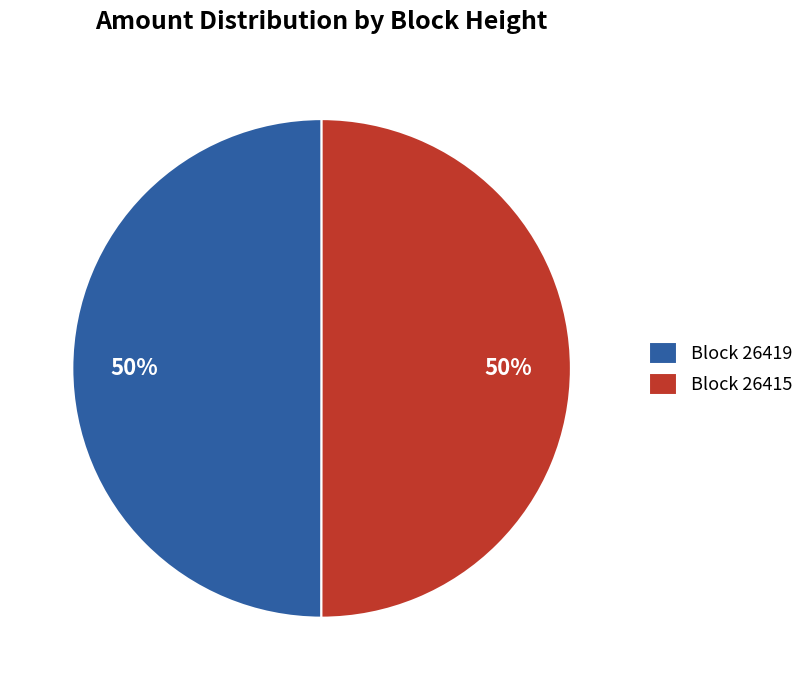

Combined, do Block 26419 and Block 26415 account for over 50%?

Yes